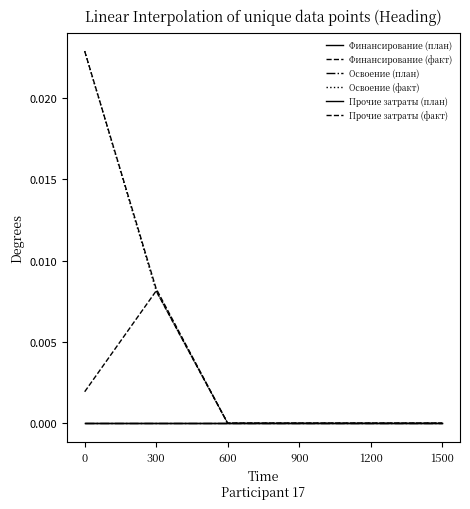

Does the chart have visible grid lines?

No